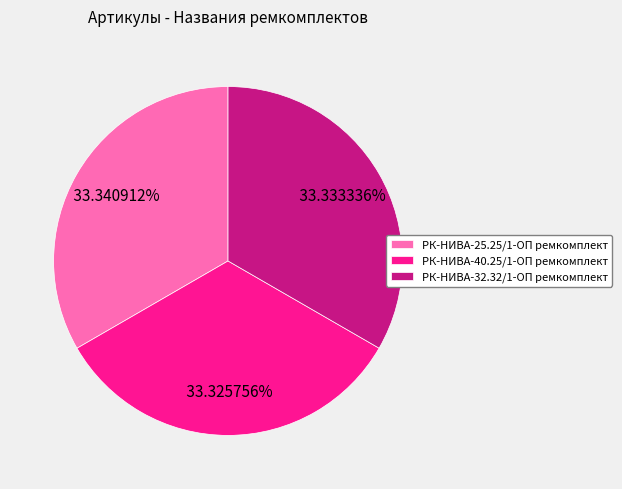

What is the ratio of the value at РК-НИВА-32.32/1-ОП ремкомплект to the value at РК-НИВА-25.25/1-ОП ремкомплект?

1.0